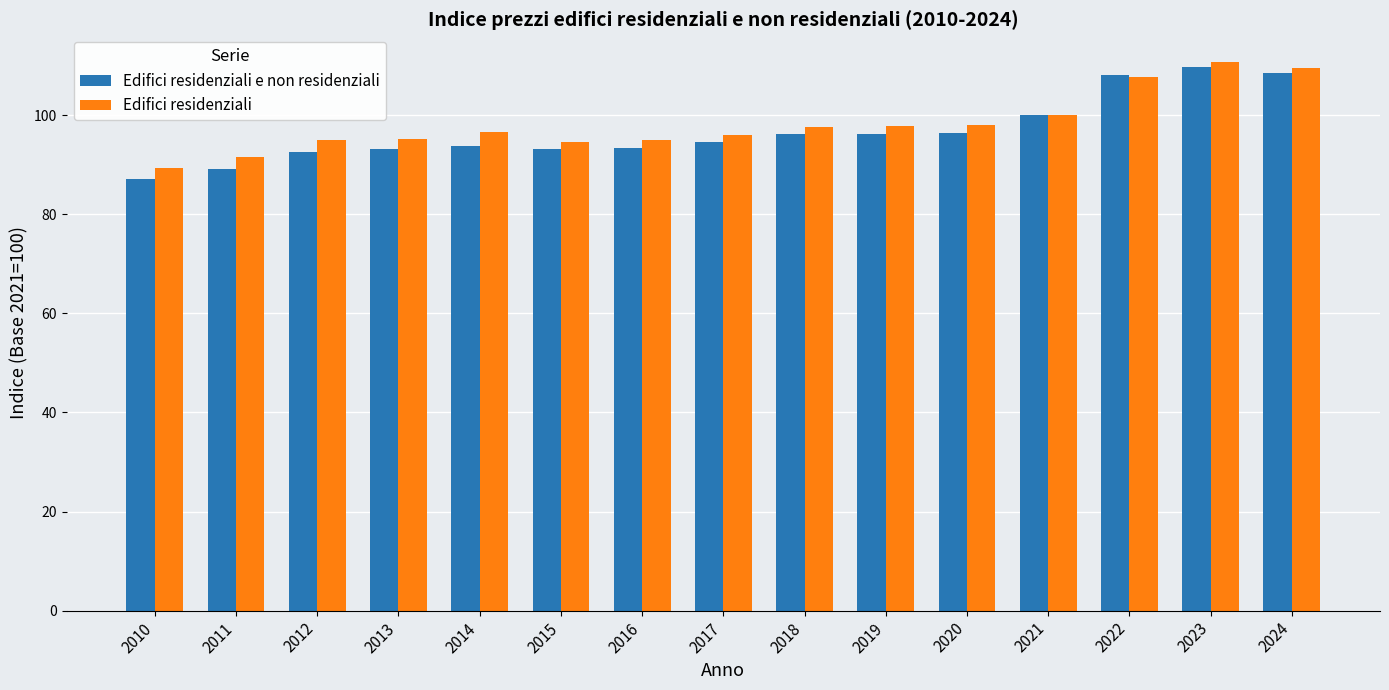

What is the difference between the highest and lowest values at 2022?

0.4